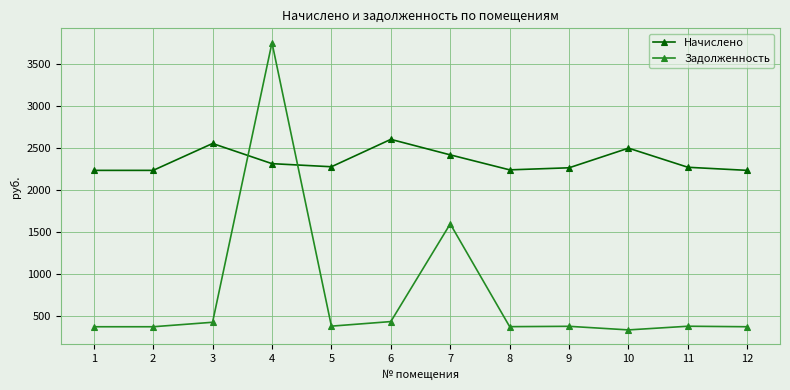

How many data points does each series have?

12